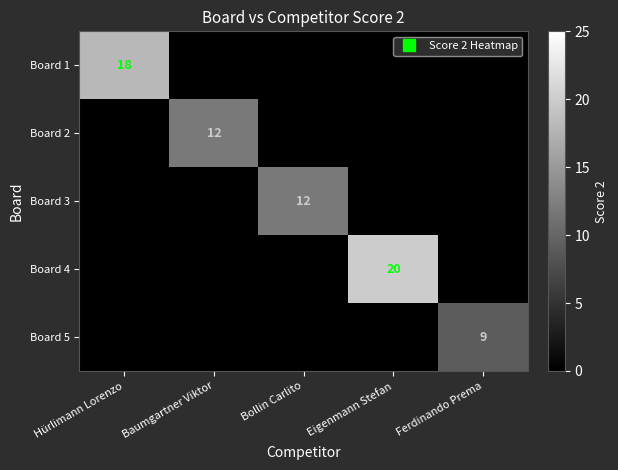

What is the total value across all series at Eigenmann Stefan?

20